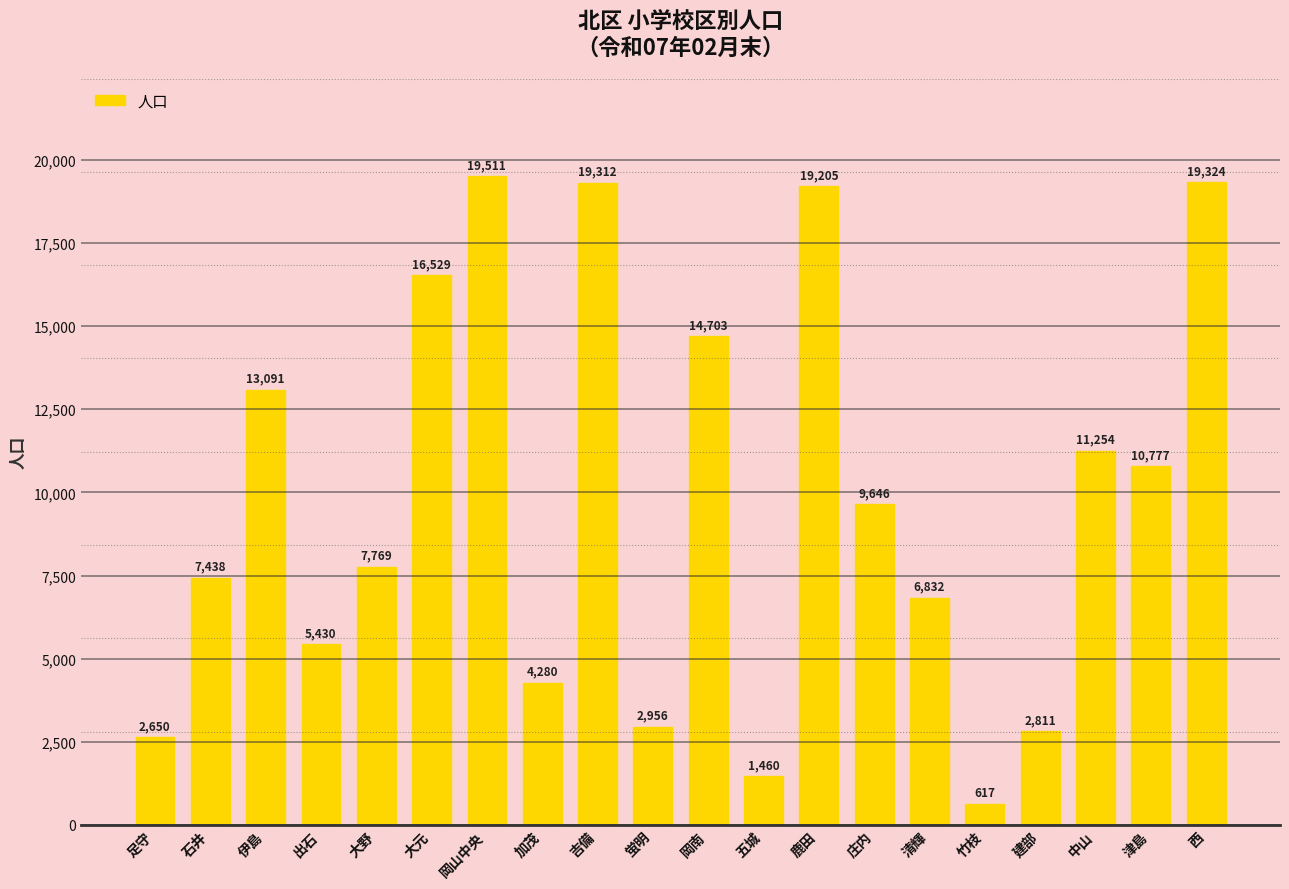

What is the change in value from 吉備 to 中山?

-8058